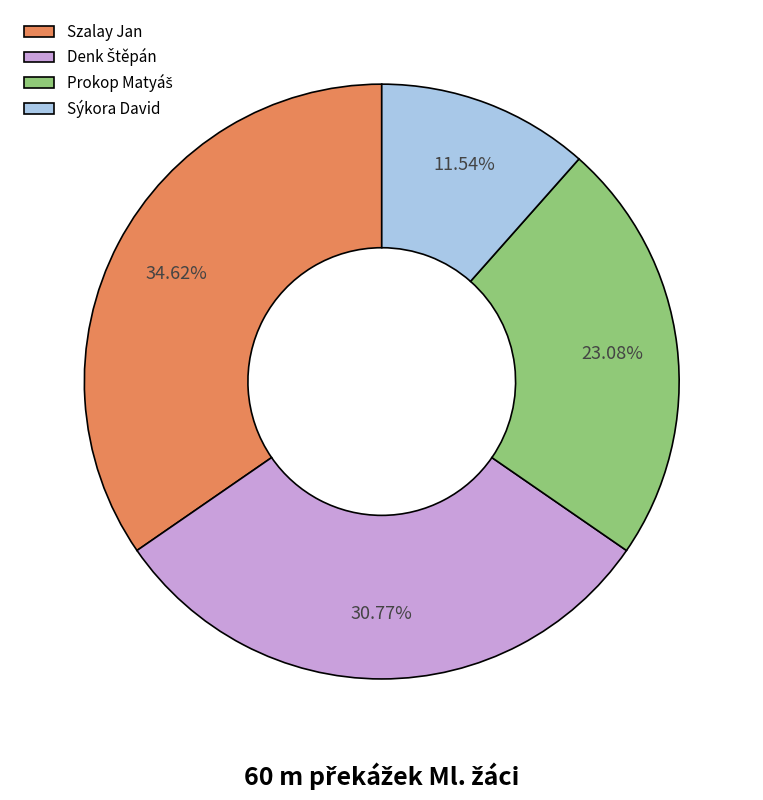

What is the smallest slice in the pie chart?

Sýkora David